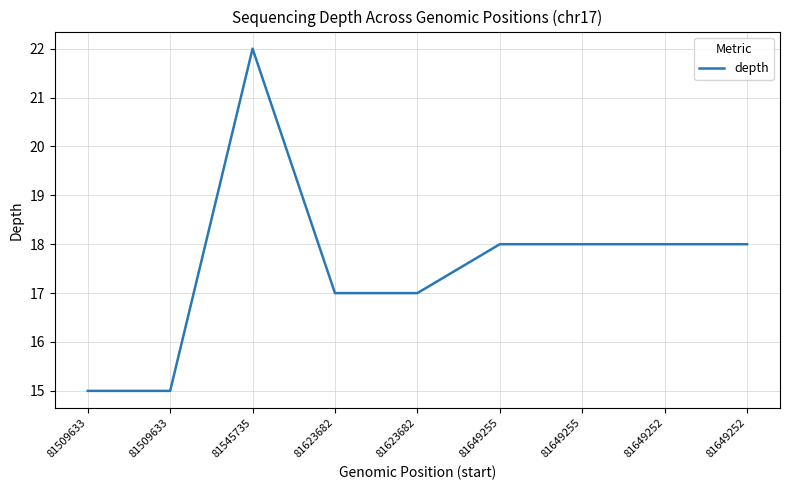

Does the chart have visible grid lines?

Yes